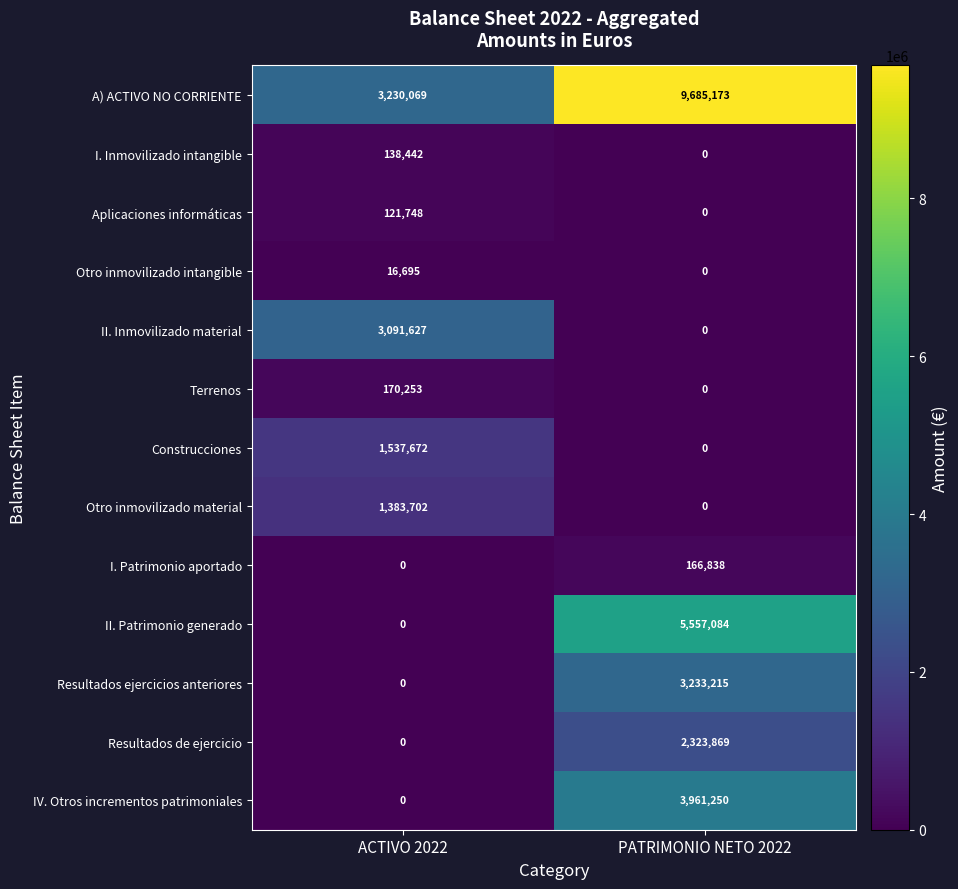

What is the difference between the maximum and minimum values in the II. Inmovilizado material series?

3091627